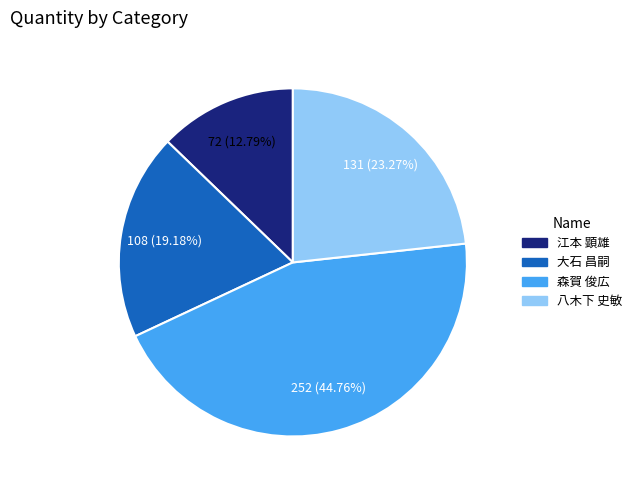

What is the ratio of the value at 八木下 史敏 to the value at 大石 昌嗣?

1.2